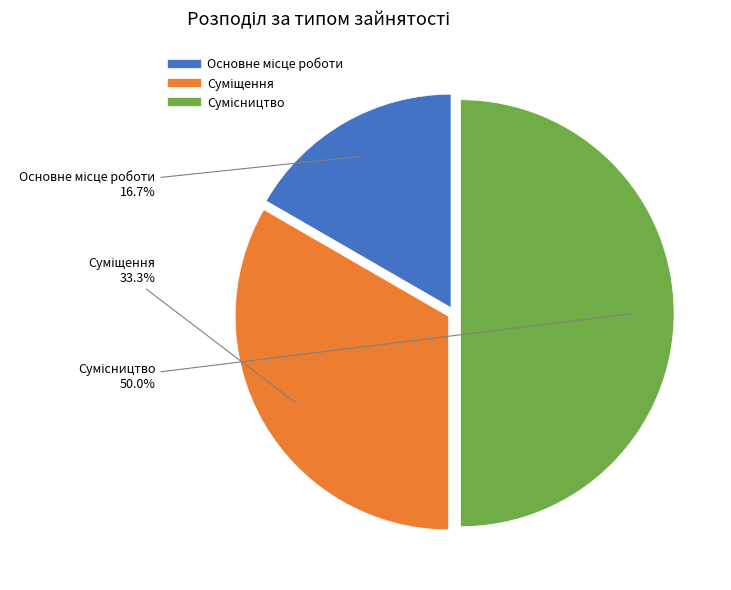

How much of the chart is everything except Суміщення?

66.7%